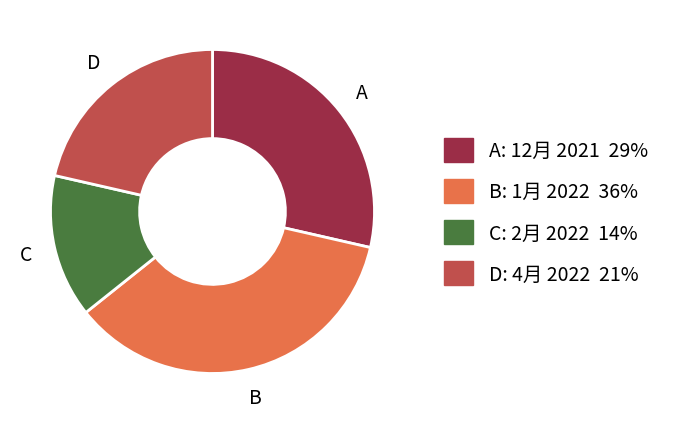

Count the number of slices in the pie.

4